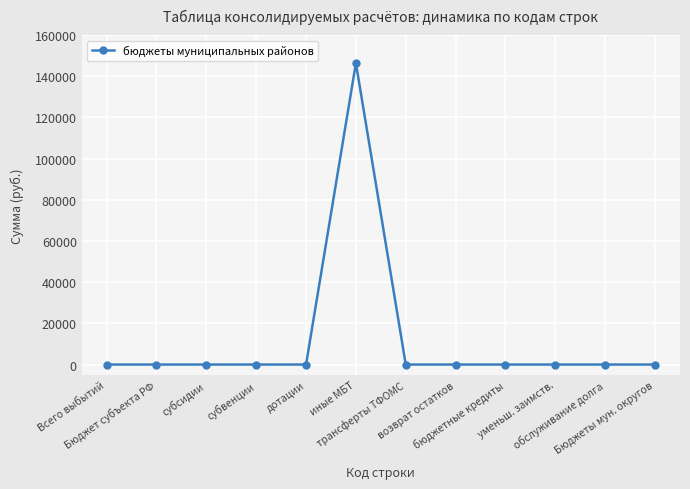

What is the average value?

12200